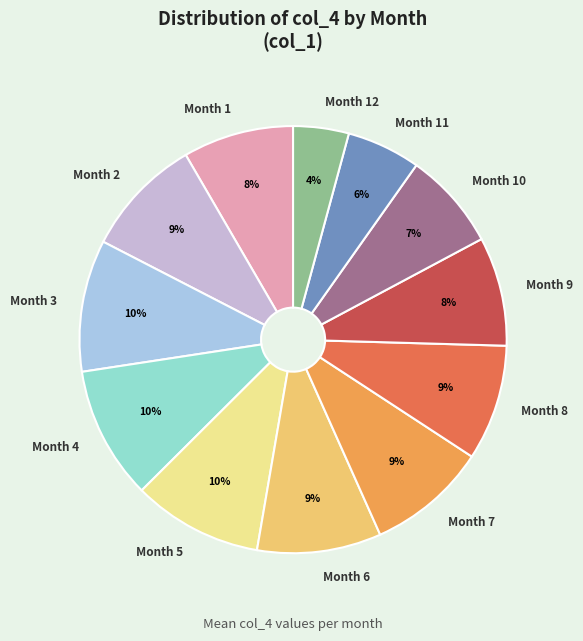

Combined, do Month 2 and Month 8 account for over 50%?

No